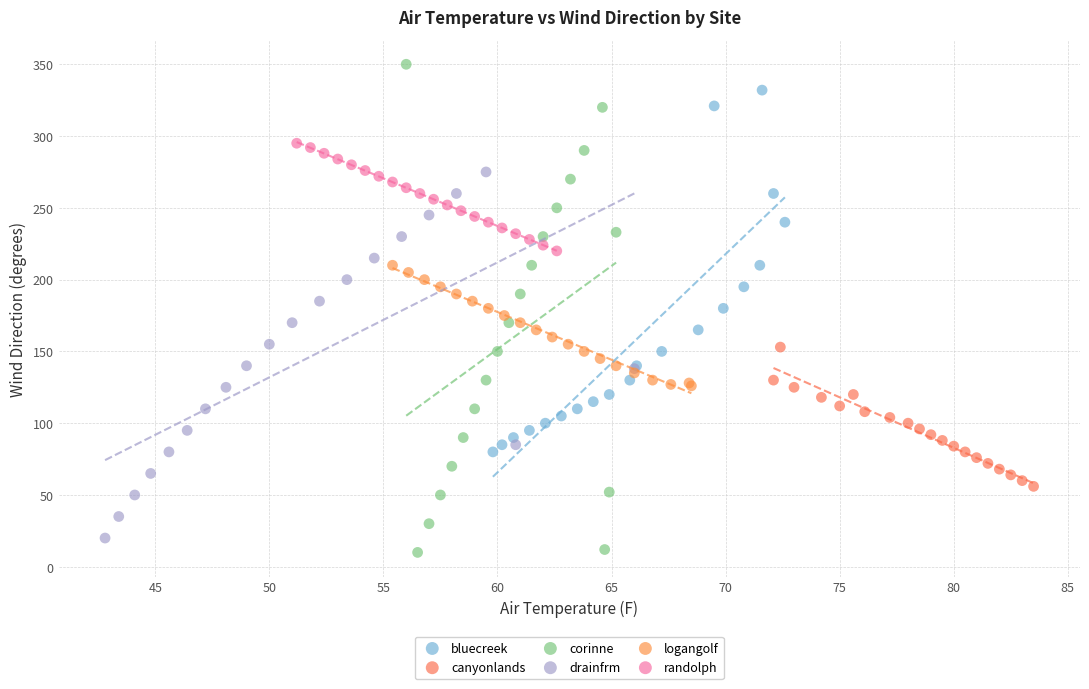

Which series has the largest Y range (max minus min)?

corinne